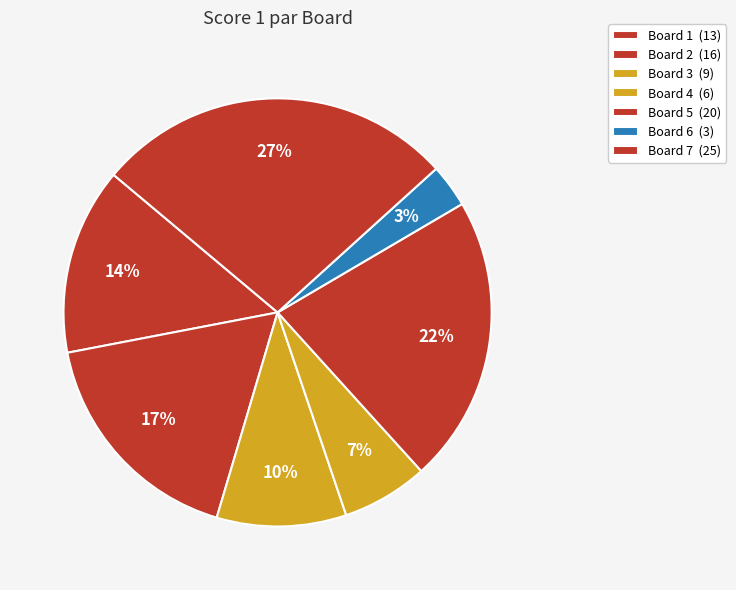

Count the number of slices in the pie.

7